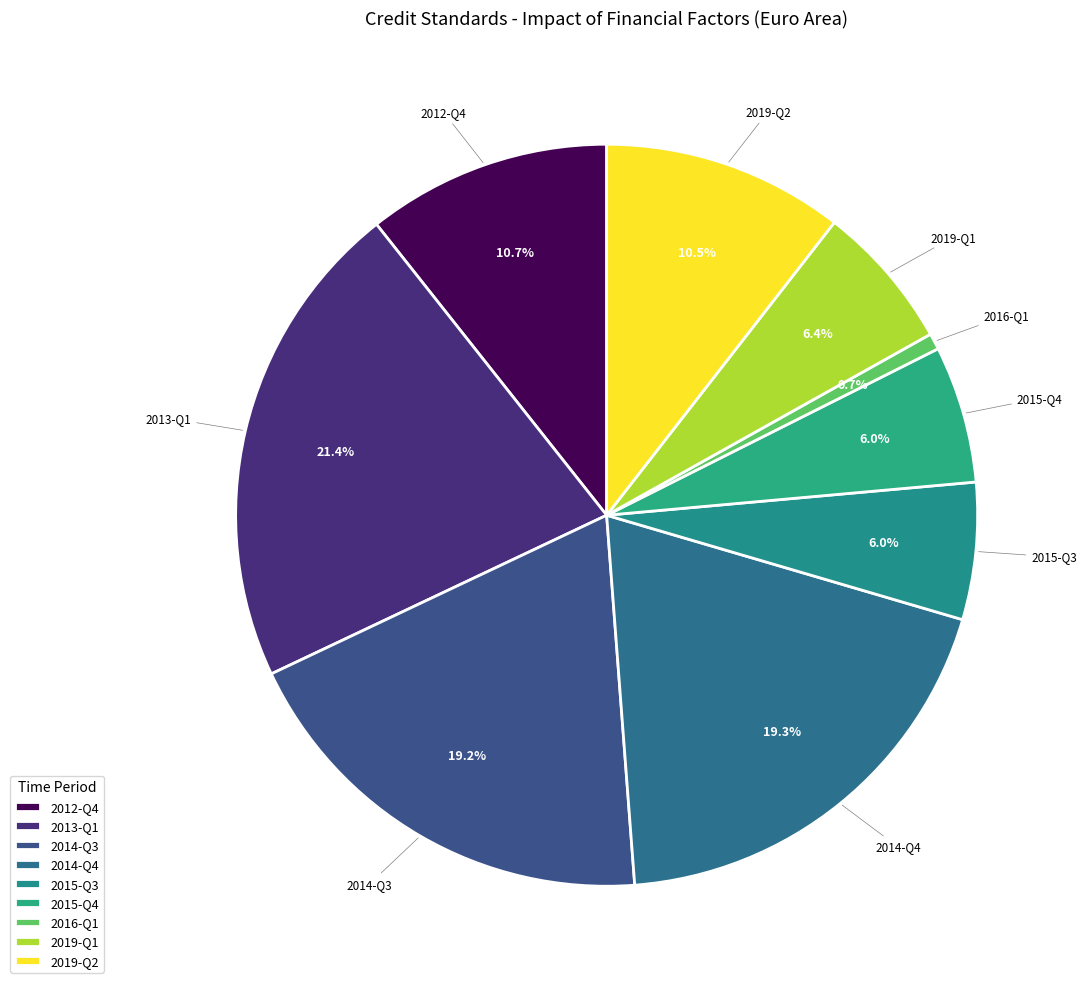

Is the sum of 2012-Q4 and 2014-Q4 greater than half?

No